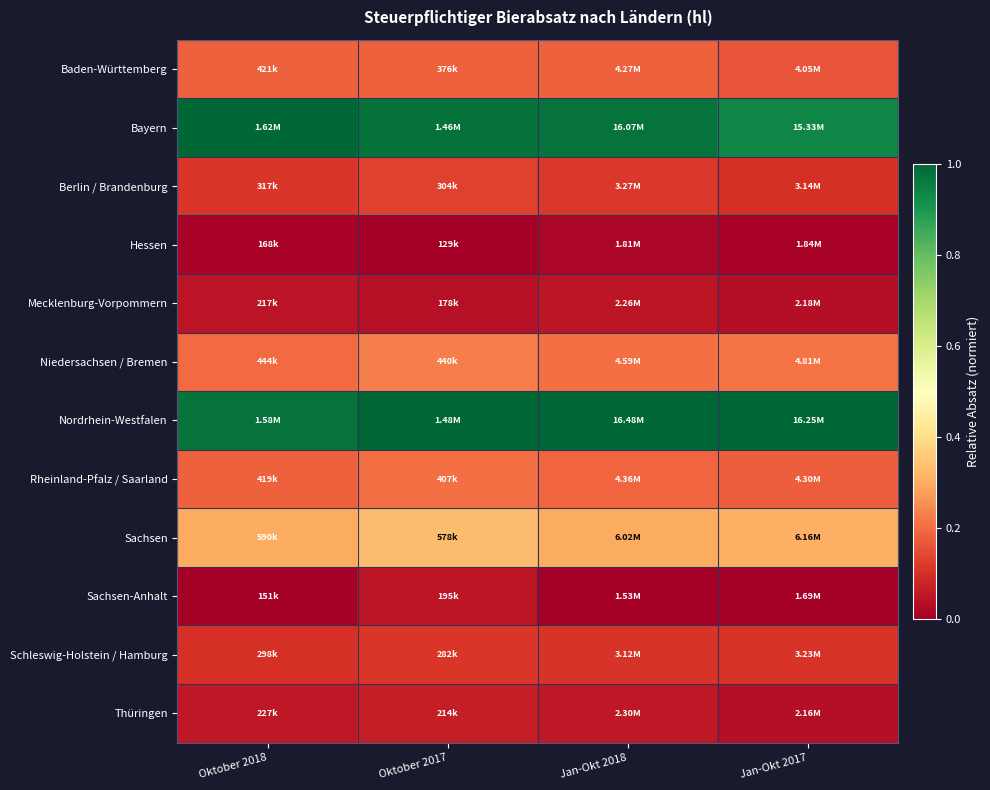

Reading left to right, extract all data points from this chart.

Baden-Württemberg: Oktober 2018=0.2	Oktober 2017=0.2	Jan-Okt 2018=0.2	Jan-Okt 2017=0.2
Bayern: Oktober 2018=1.0	Oktober 2017=1.0	Jan-Okt 2018=1.0	Jan-Okt 2017=0.9
Berlin / Brandenburg: Oktober 2018=0.1	Oktober 2017=0.1	Jan-Okt 2018=0.1	Jan-Okt 2017=0.1
Hessen: Oktober 2018=0.0	Oktober 2017=0.0	Jan-Okt 2018=0.0	Jan-Okt 2017=0.0
Mecklenburg-Vorpommern: Oktober 2018=0.0	Oktober 2017=0.0	Jan-Okt 2018=0.0	Jan-Okt 2017=0.0
Niedersachsen / Bremen: Oktober 2018=0.2	Oktober 2017=0.2	Jan-Okt 2018=0.2	Jan-Okt 2017=0.2
Nordrhein-Westfalen: Oktober 2018=1.0	Oktober 2017=1.0	Jan-Okt 2018=1.0	Jan-Okt 2017=1.0
Rheinland-Pfalz / Saarland: Oktober 2018=0.2	Oktober 2017=0.2	Jan-Okt 2018=0.2	Jan-Okt 2017=0.2
Sachsen: Oktober 2018=0.3	Oktober 2017=0.3	Jan-Okt 2018=0.3	Jan-Okt 2017=0.3
Sachsen-Anhalt: Oktober 2018=0.0	Oktober 2017=0.0	Jan-Okt 2018=0.0	Jan-Okt 2017=0.0
Schleswig-Holstein / Hamburg: Oktober 2018=0.1	Oktober 2017=0.1	Jan-Okt 2018=0.1	Jan-Okt 2017=0.1
Thüringen: Oktober 2018=0.1	Oktober 2017=0.1	Jan-Okt 2018=0.1	Jan-Okt 2017=0.0